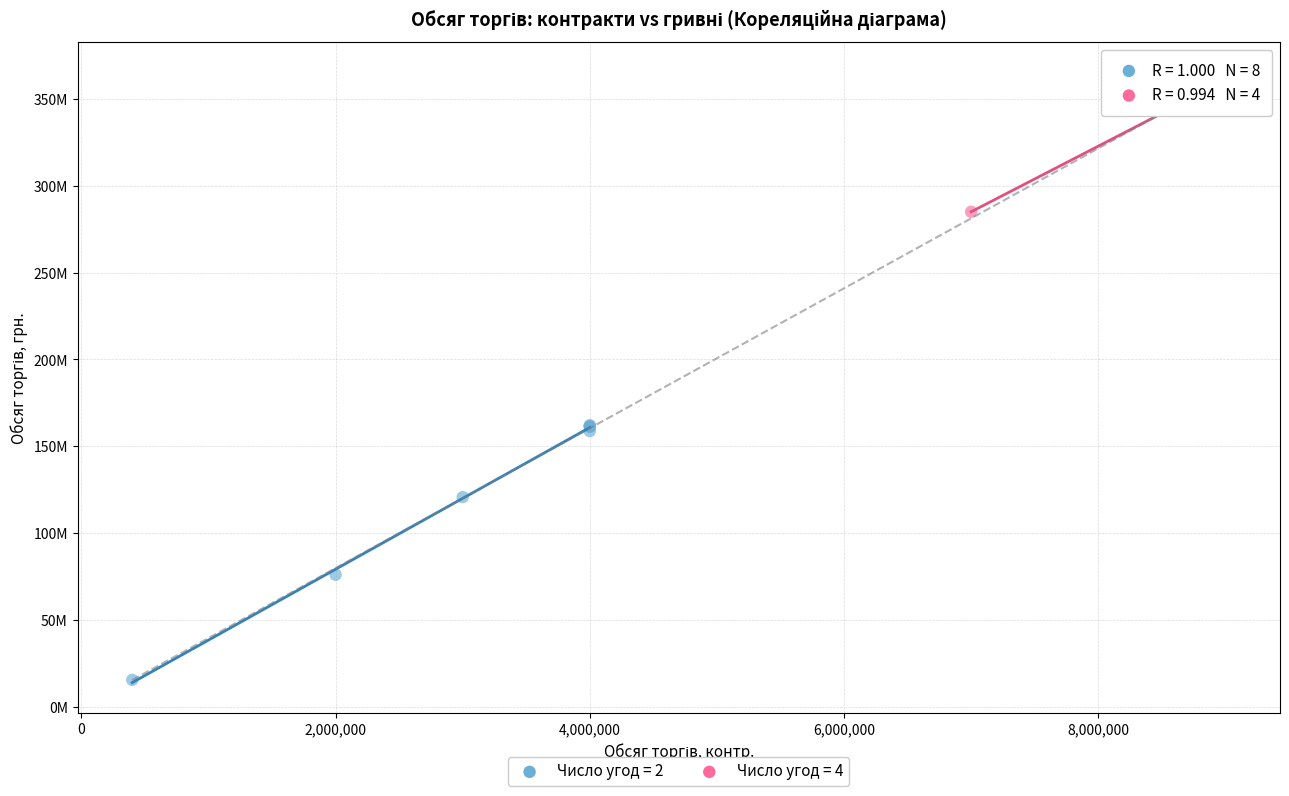

Which series reaches the maximum Y coordinate?

Число угод = 4